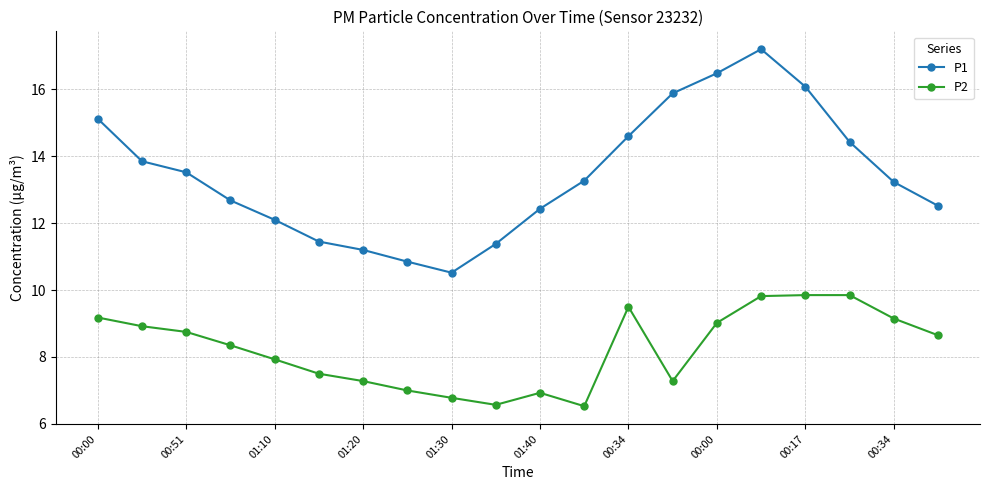

What is the value of the P1 point at the 12th from the left?

13.3